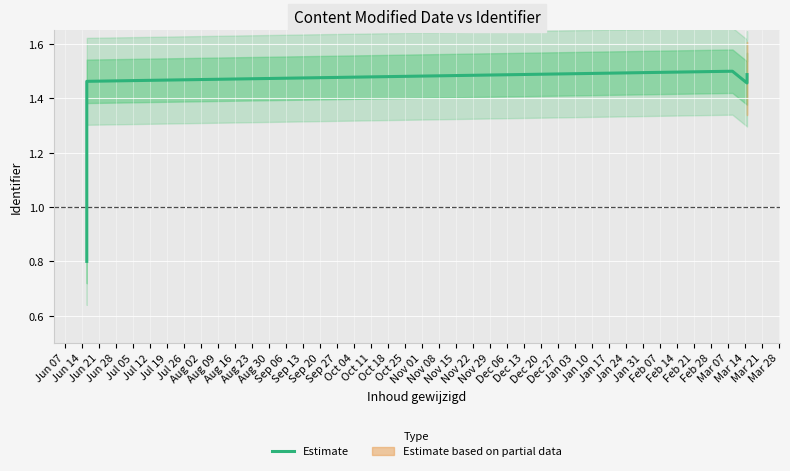

True or false: the data shows 0.5 at Jun 21.

False